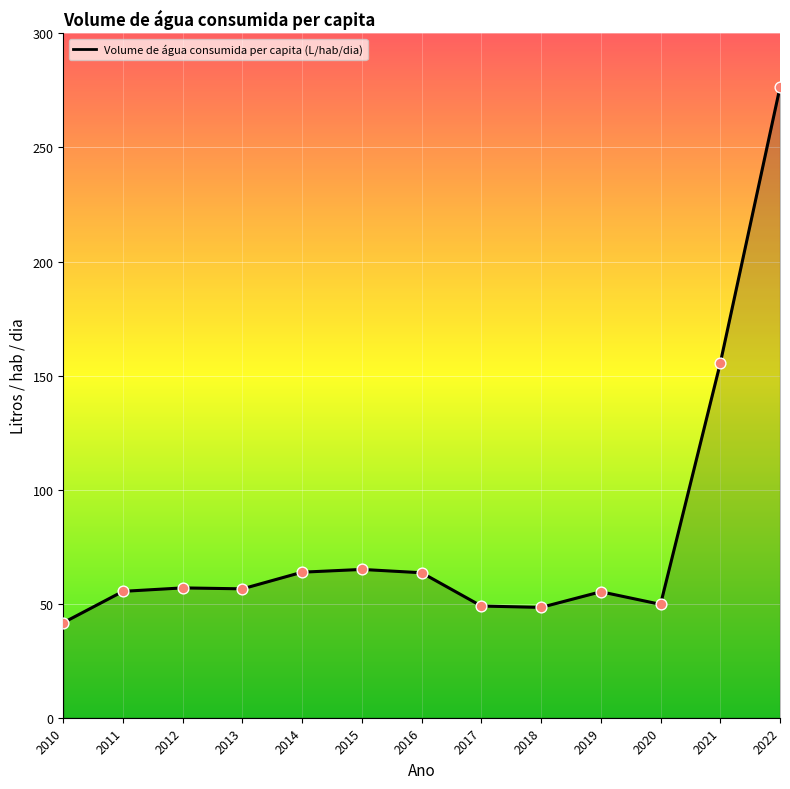

Which has a higher value, 2022 or 2012?

2022